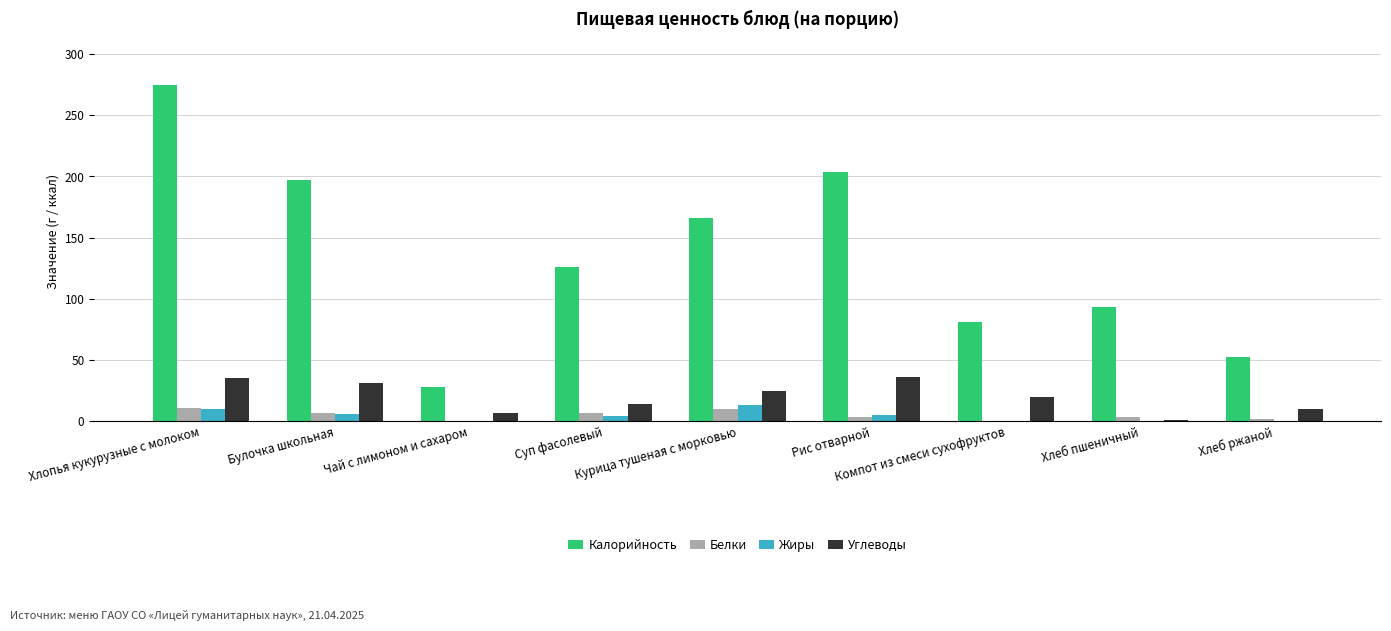

At which category is the sum across all series the highest?

Хлопья кукурузные с молоком